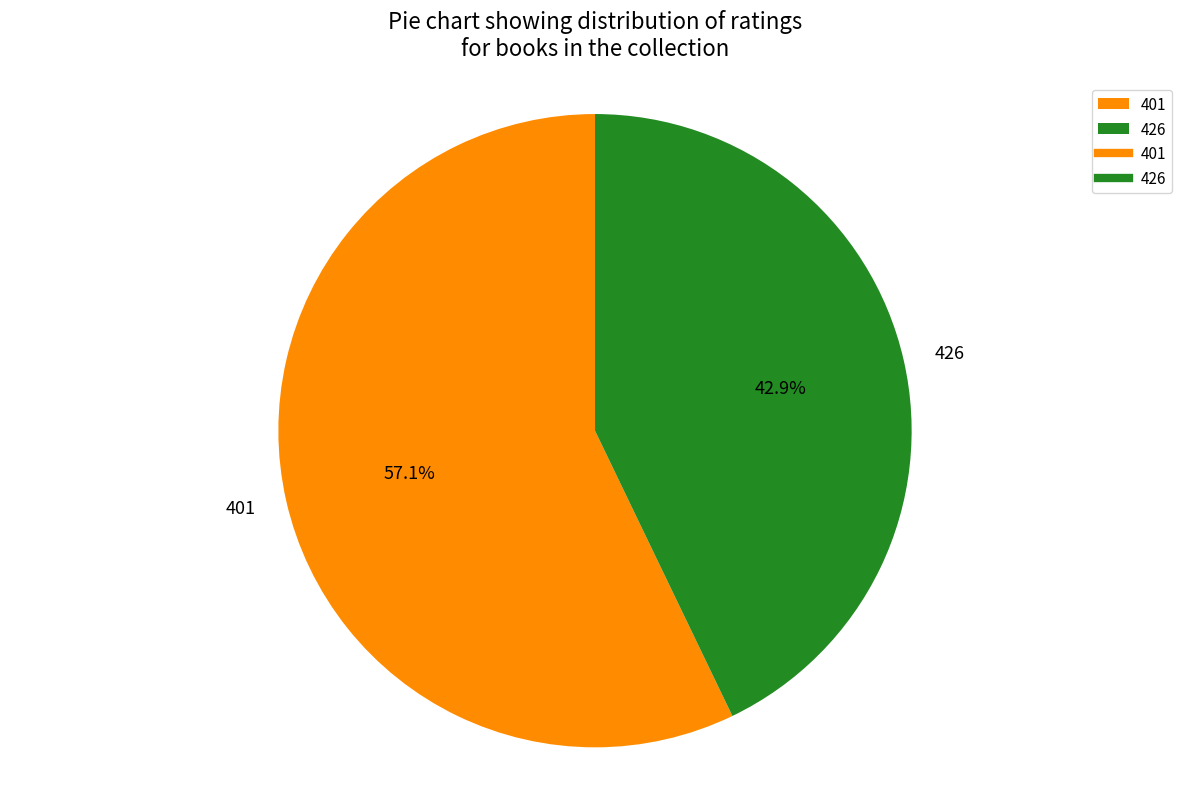

Does 401 account for over 50% of the chart?

Yes